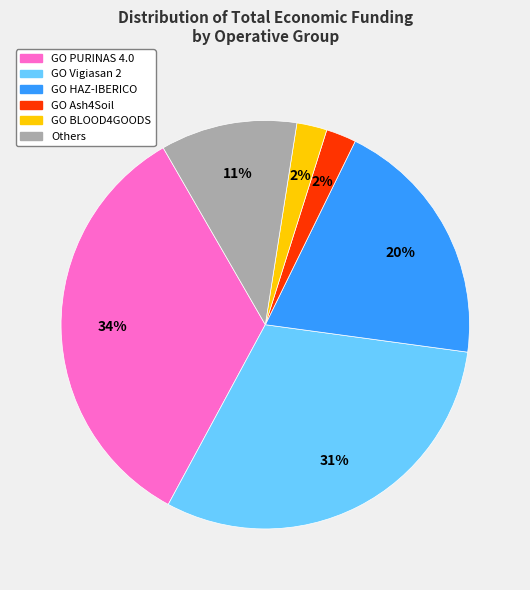

Is there any slice that represents more than half of the pie?

No